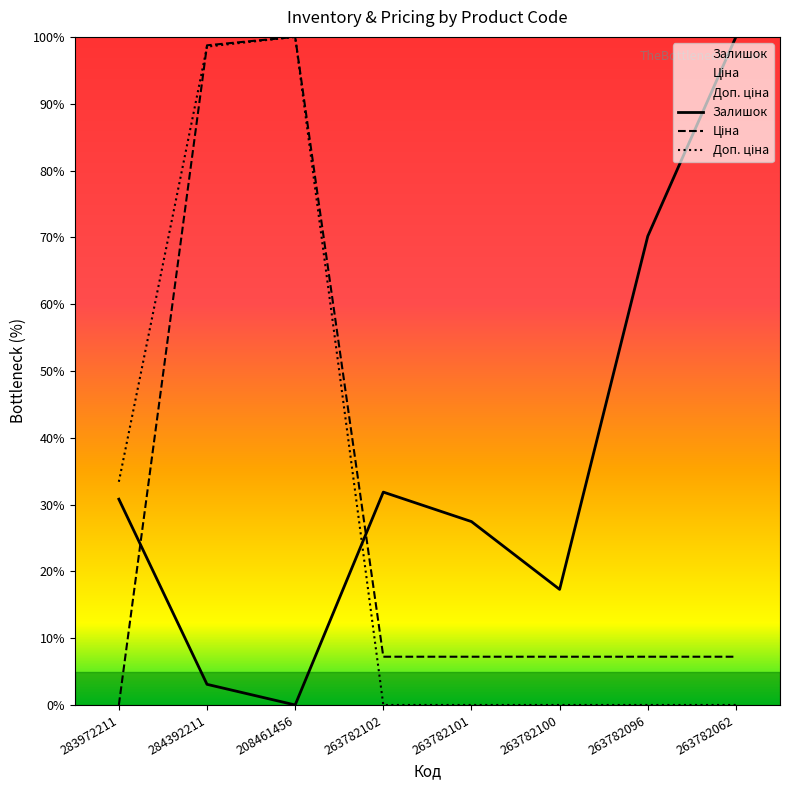

At how many categories does at least one series exceed 83?

3